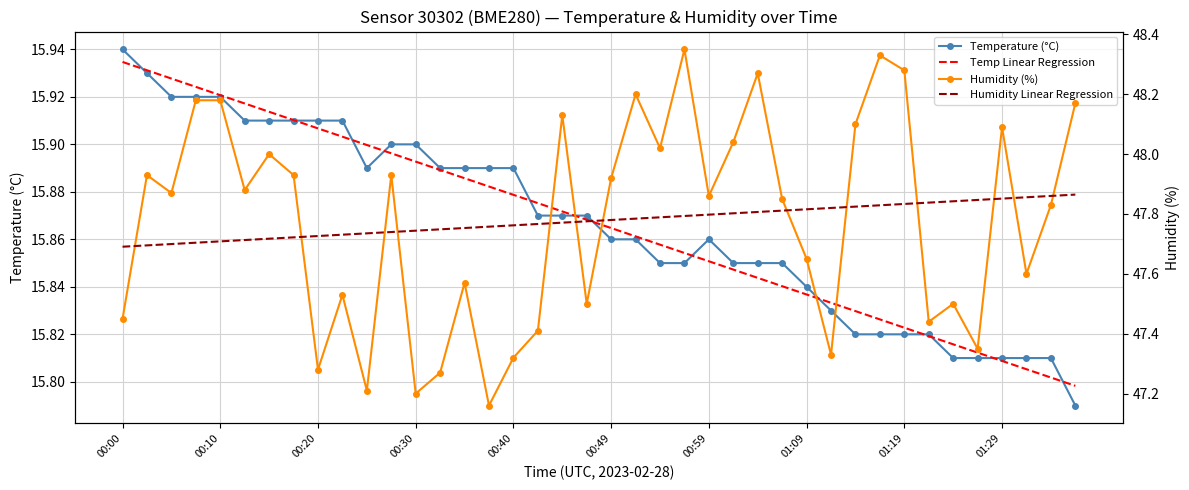

True or false: Temp Linear Regression and Humidity (%) cross at least once.

False